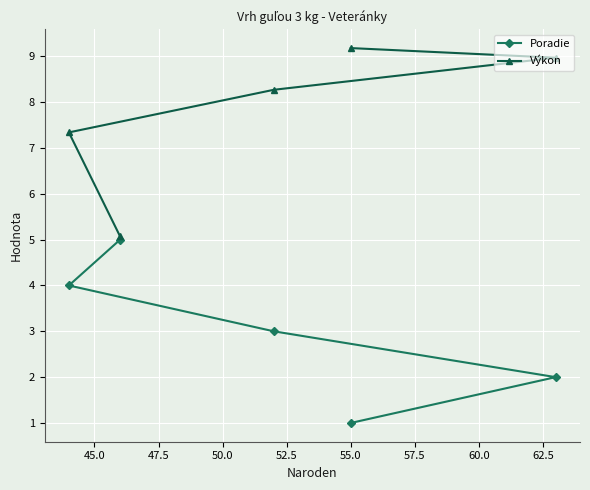

What is the highest value of the Poradie series?

5.0